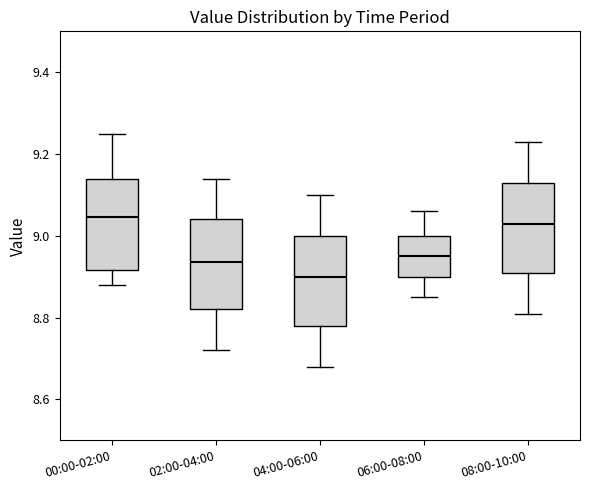

Where is the upper edge of the box for 00:00-02:00 on the y-axis? The values are not printed on the chart, so give them approximately, as read against the axis.

9.14